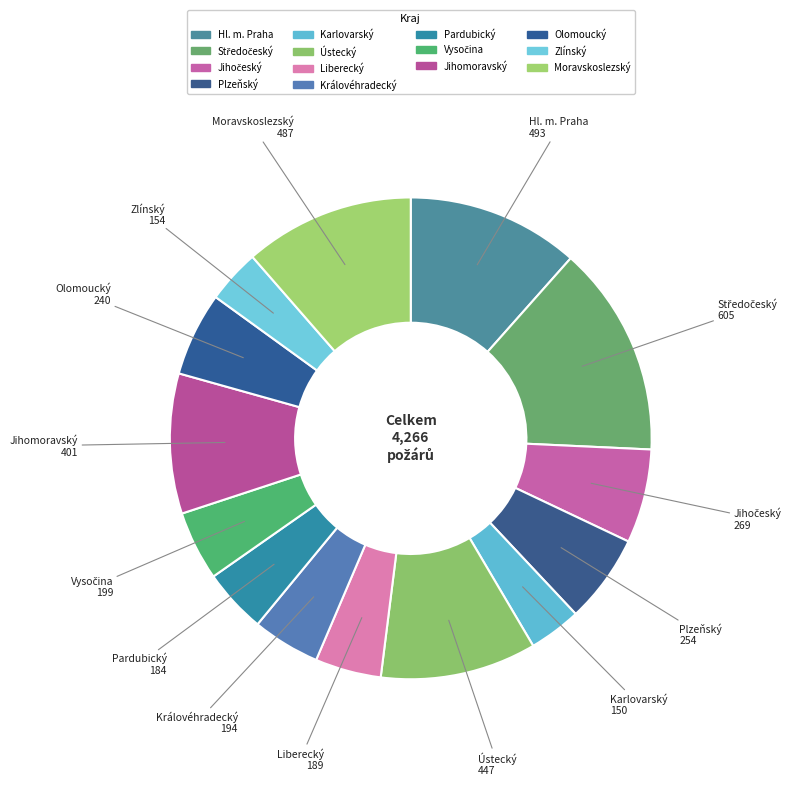

To the nearest percent, what portion does Liberecký represent?

4%